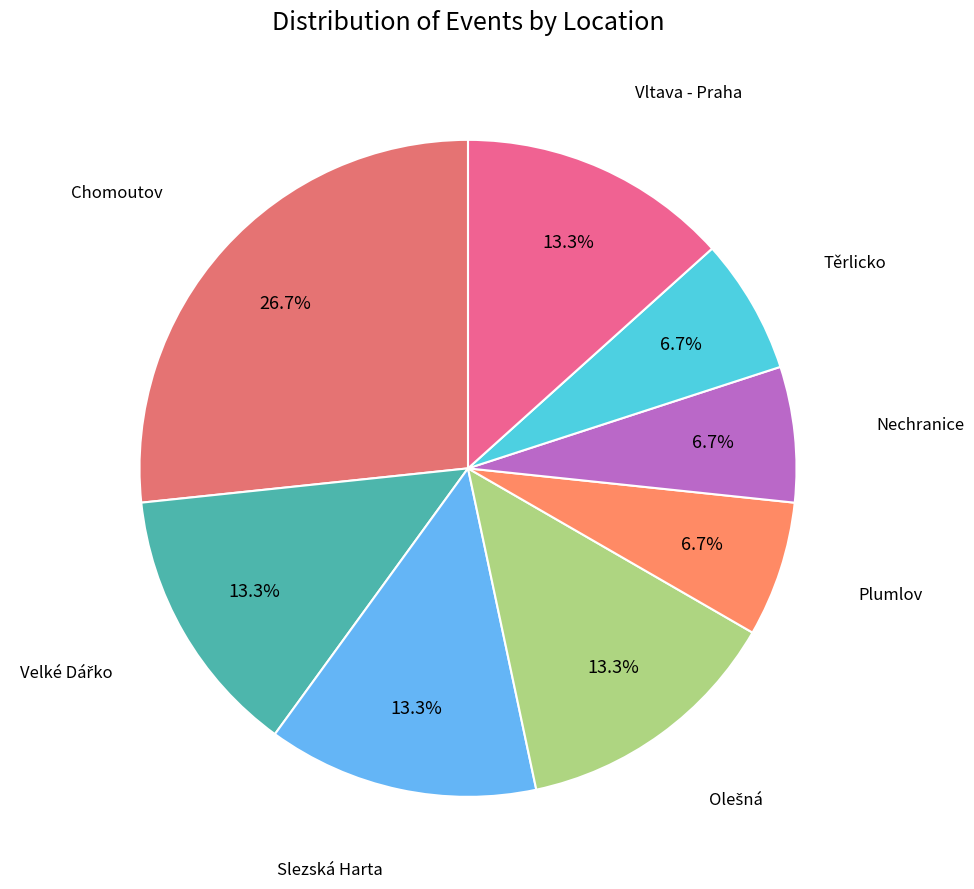

How many slices are in this pie chart?

8